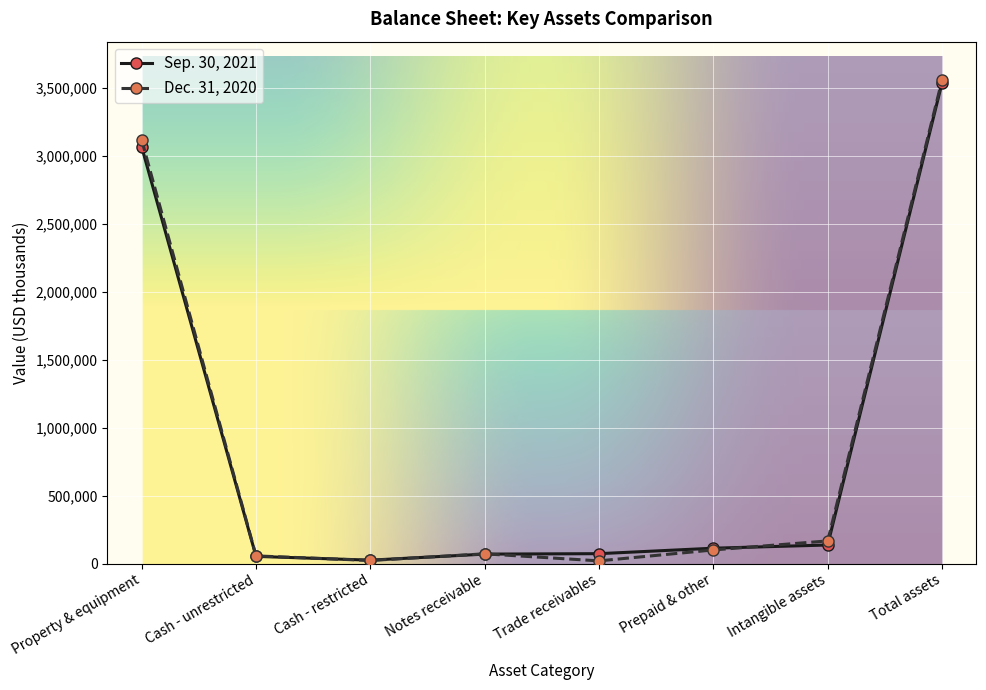

At which category is the sum across all series the highest?

Total assets